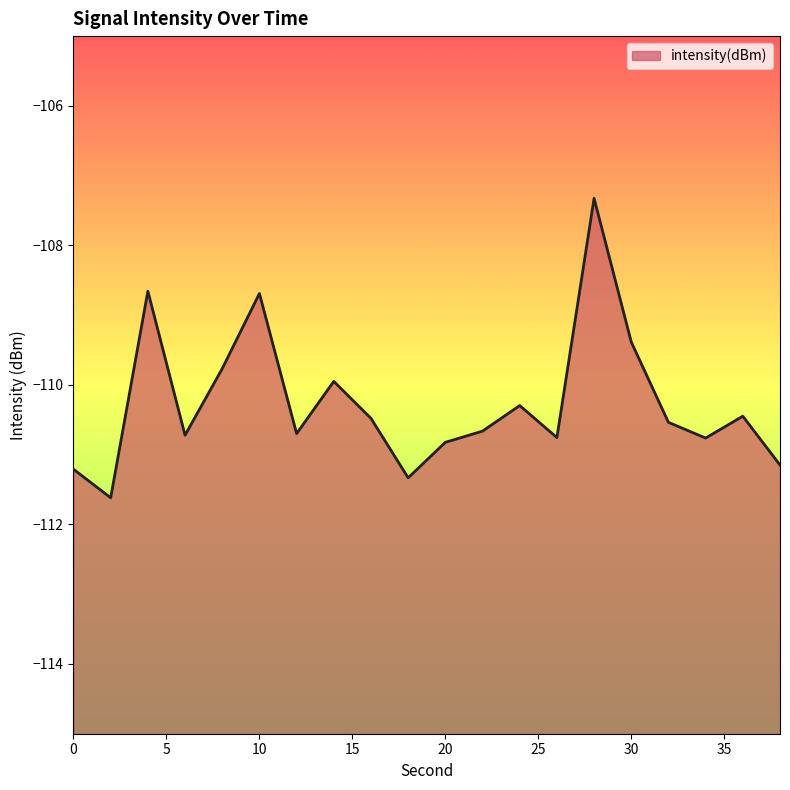

Rank the categories by value from lowest to highest.

2, 18, 0, 38, 20, 34, 26, 6, 12, 22, 32, 16, 36, 24, 14, 8, 30, 10, 4, 28